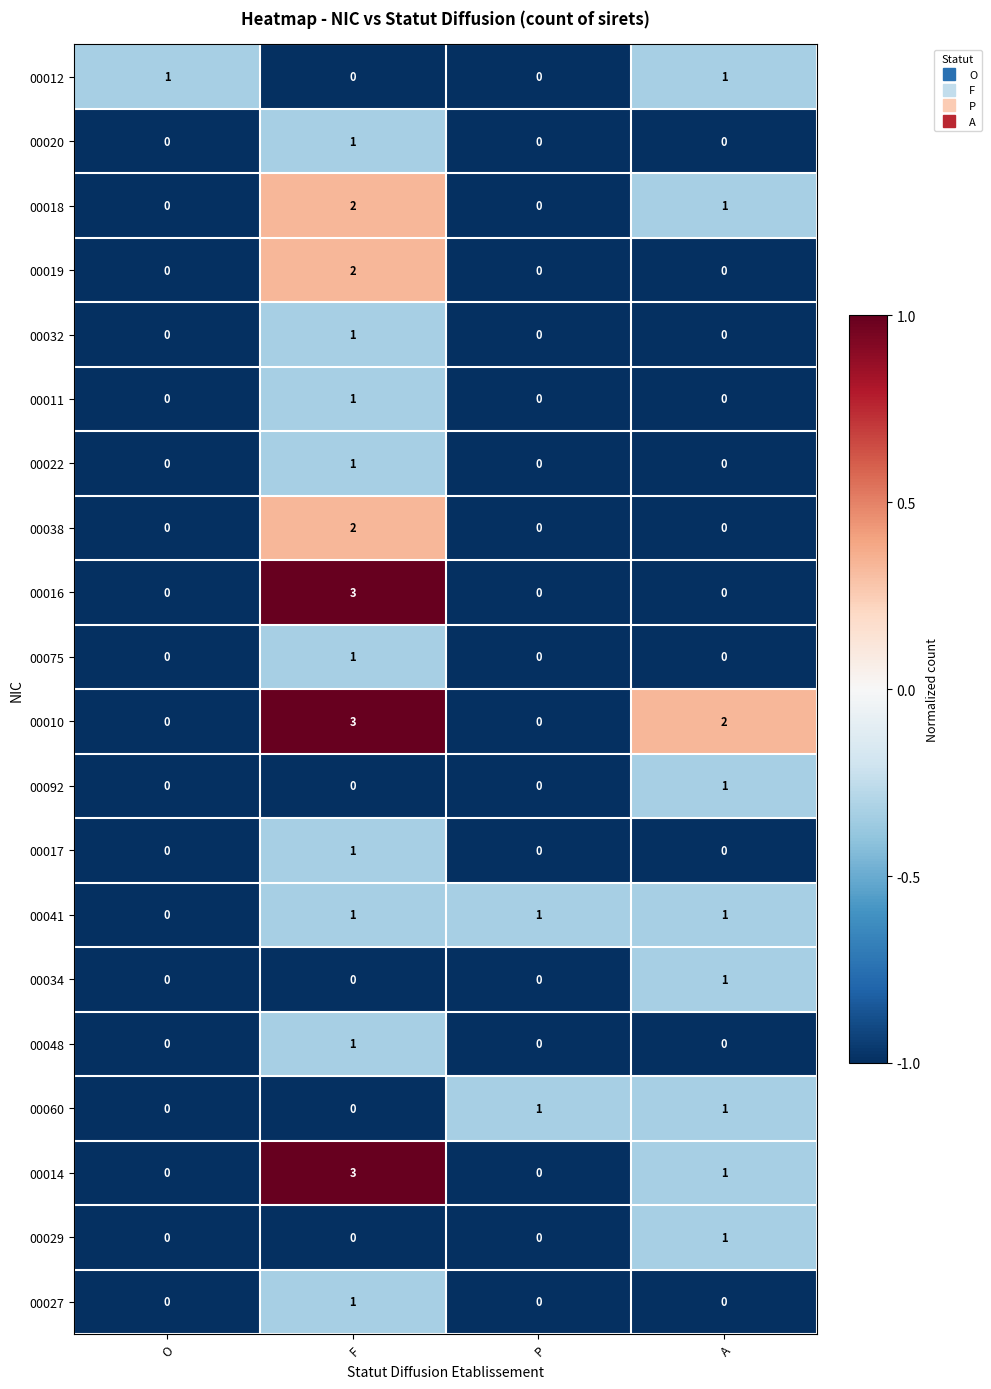

Is it true that 00017 equals 1 at F?

True